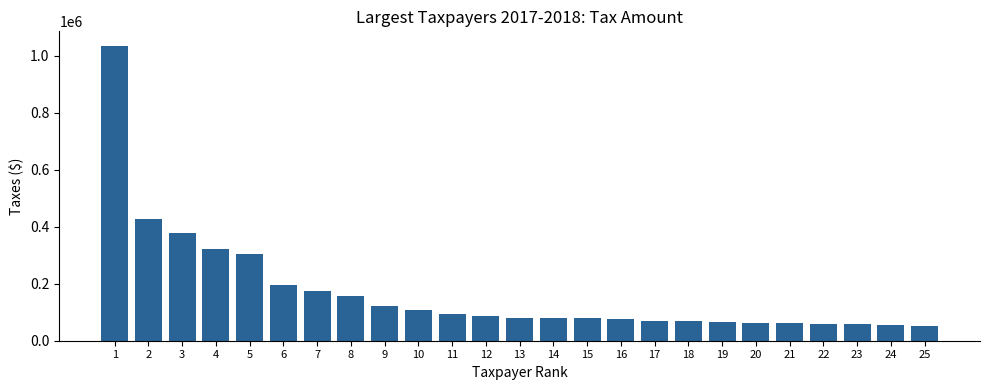

What is the ratio of the value at 15 to the value at 23?

1.4